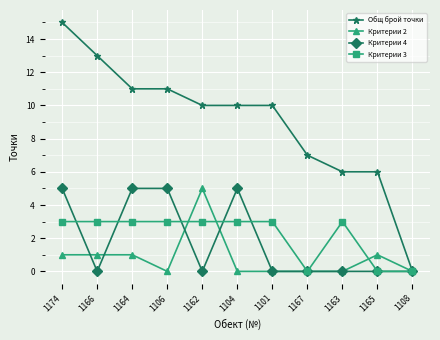

True or false: Критерии 4 has more than 0 interior local peaks.

True